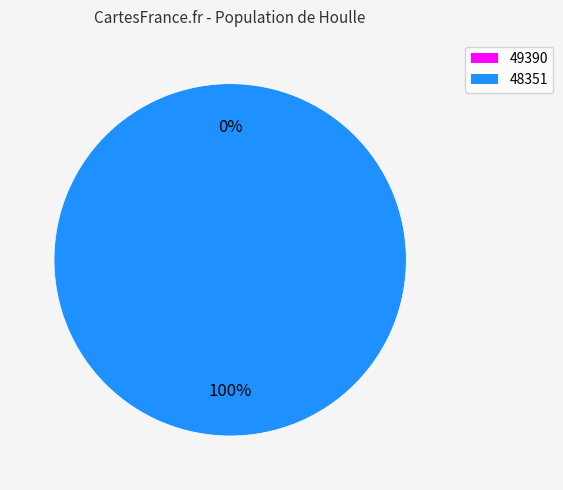

What percentage is the 48351 slice, to the nearest percent?

100%